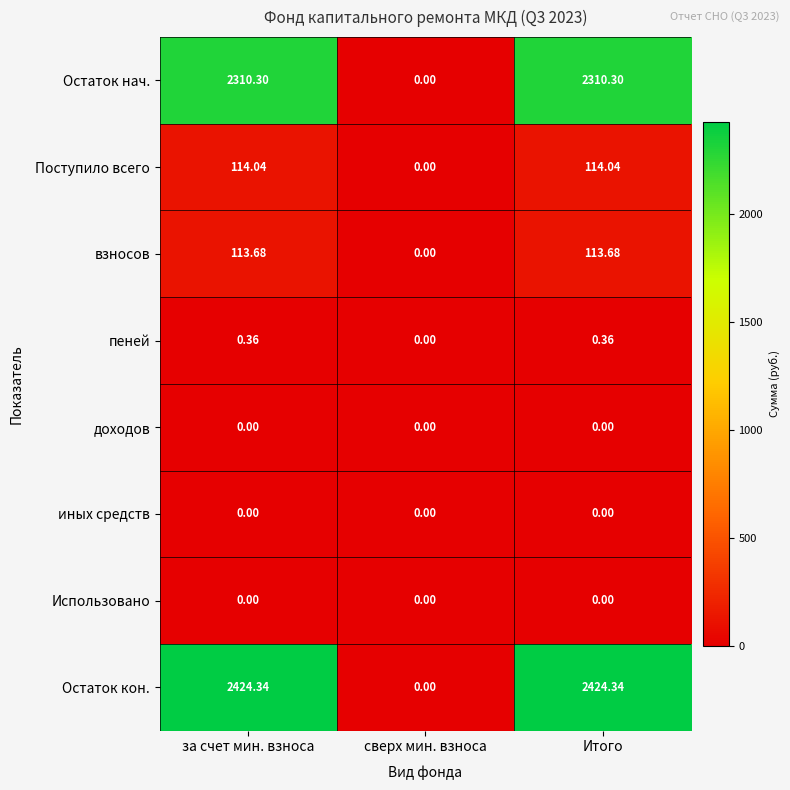

Where does the взносов series first go above 113?

за счет мин. взноса